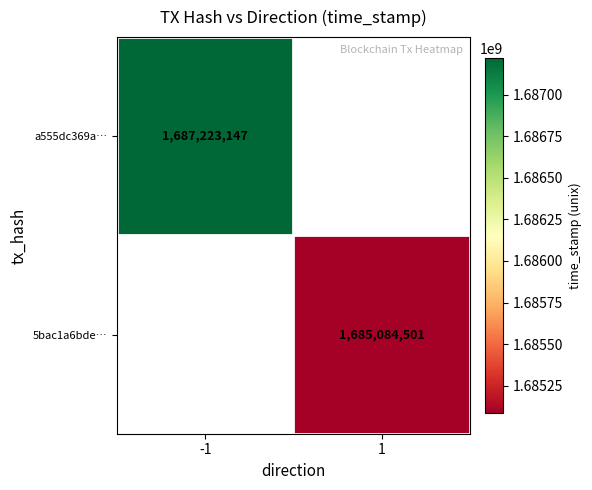

Is it true that 5bac1a6bde… equals 1685084501 at 1?

True